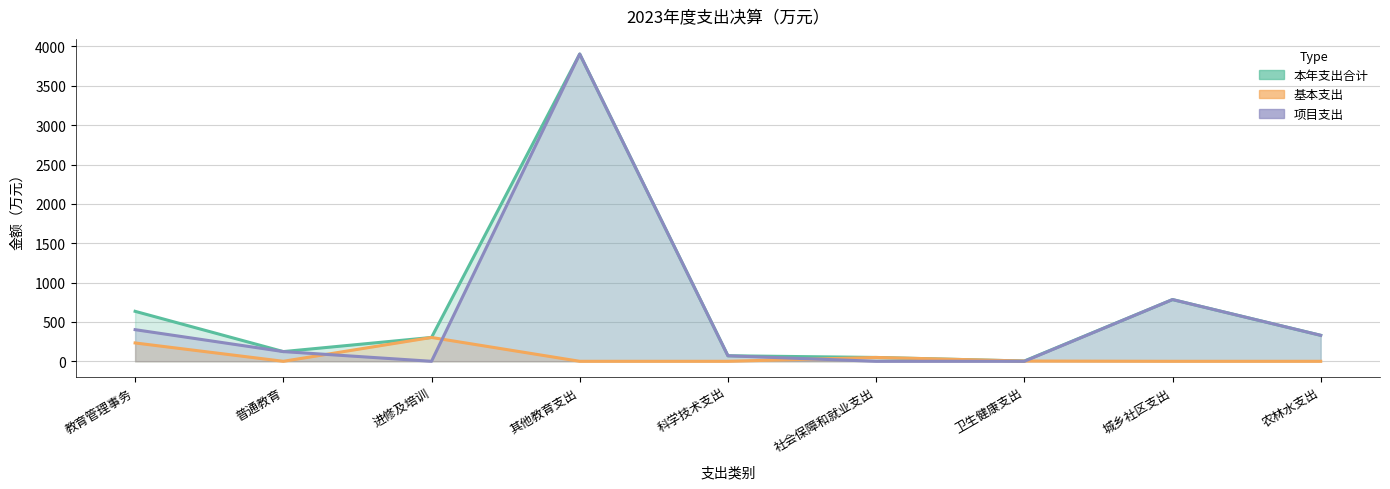

What is the label of the 6th point from the left?

社会保障和就业支出